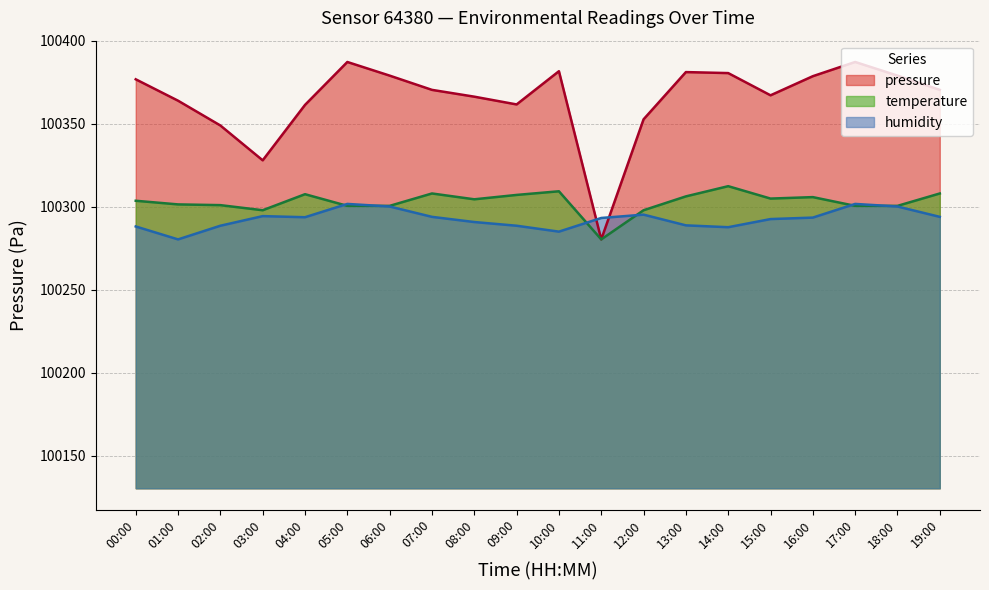

The value of humidity at 09:00 is 170861.7. True or false?

False